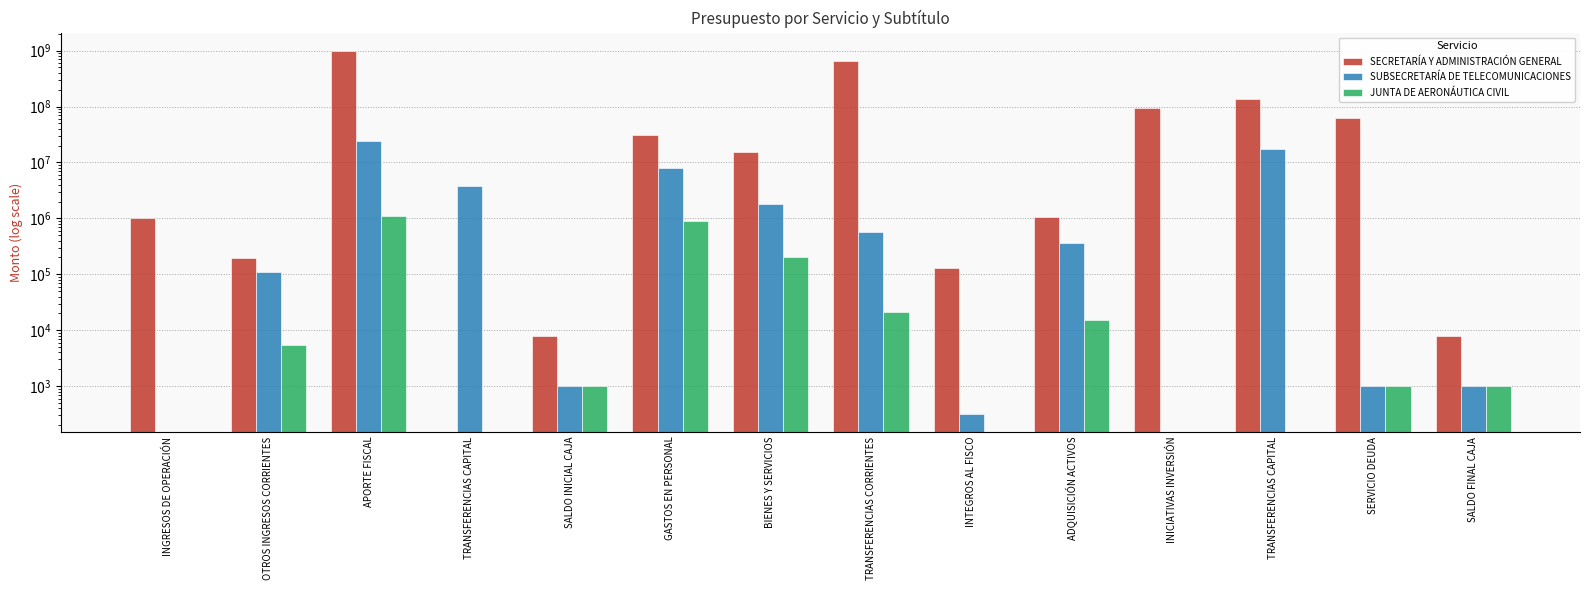

At which category is the sum across all series the highest?

APORTE FISCAL